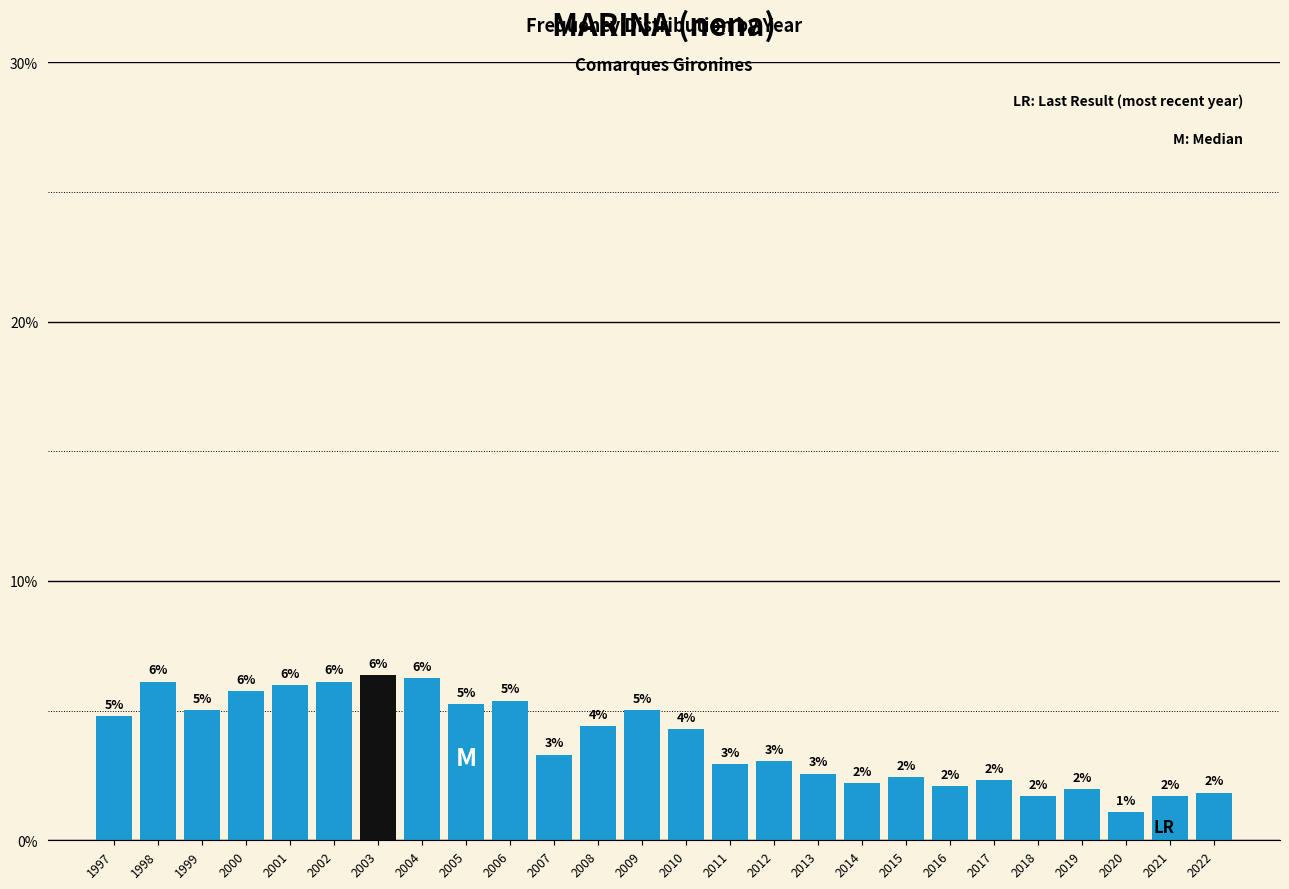

What is the value of the 23rd bar from the left?

2.0